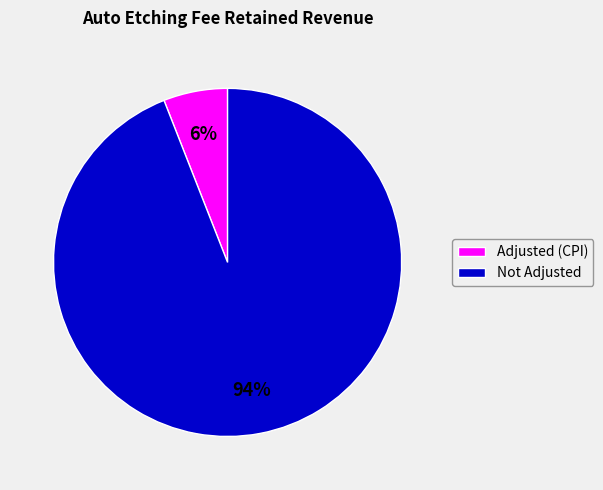

How many slices are in this pie chart?

2